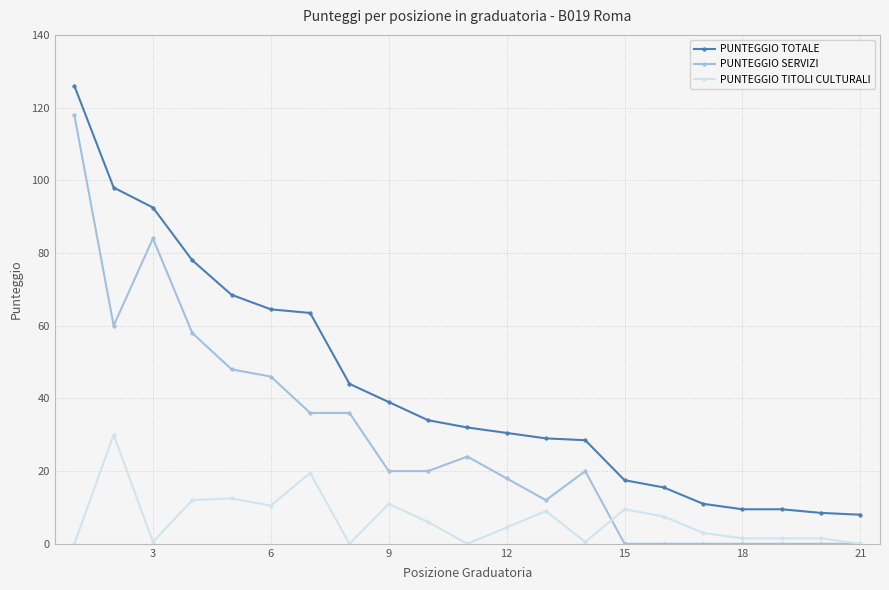

Rank the series by their maximum value, from lowest to highest.

PUNTEGGIO TITOLI CULTURALI, PUNTEGGIO SERVIZI, PUNTEGGIO TOTALE